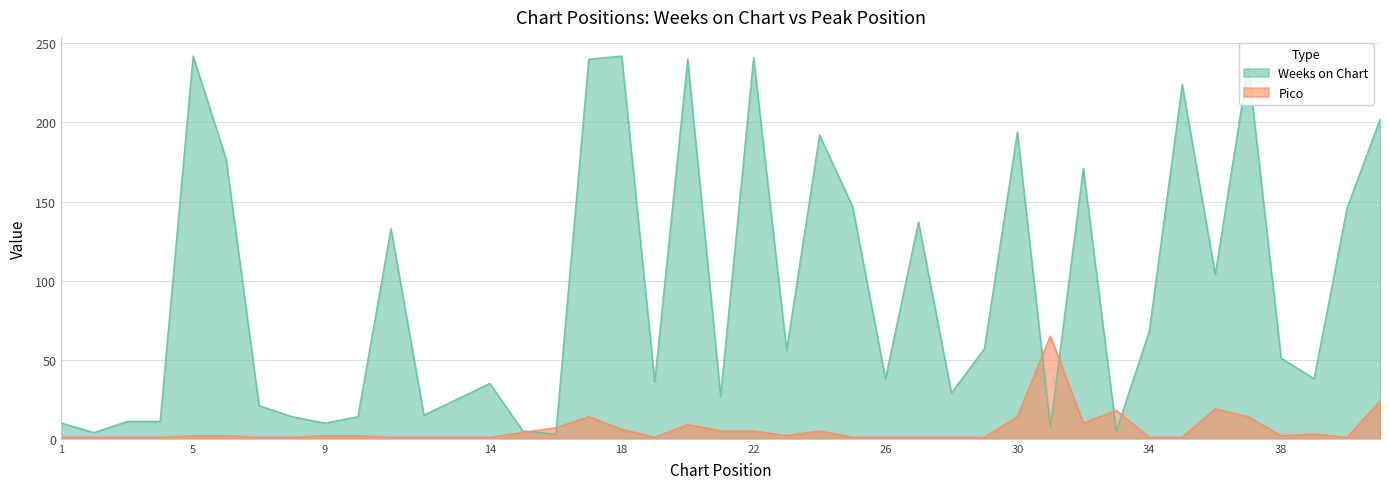

What is the difference between the Pico values at 33 and 39?

15